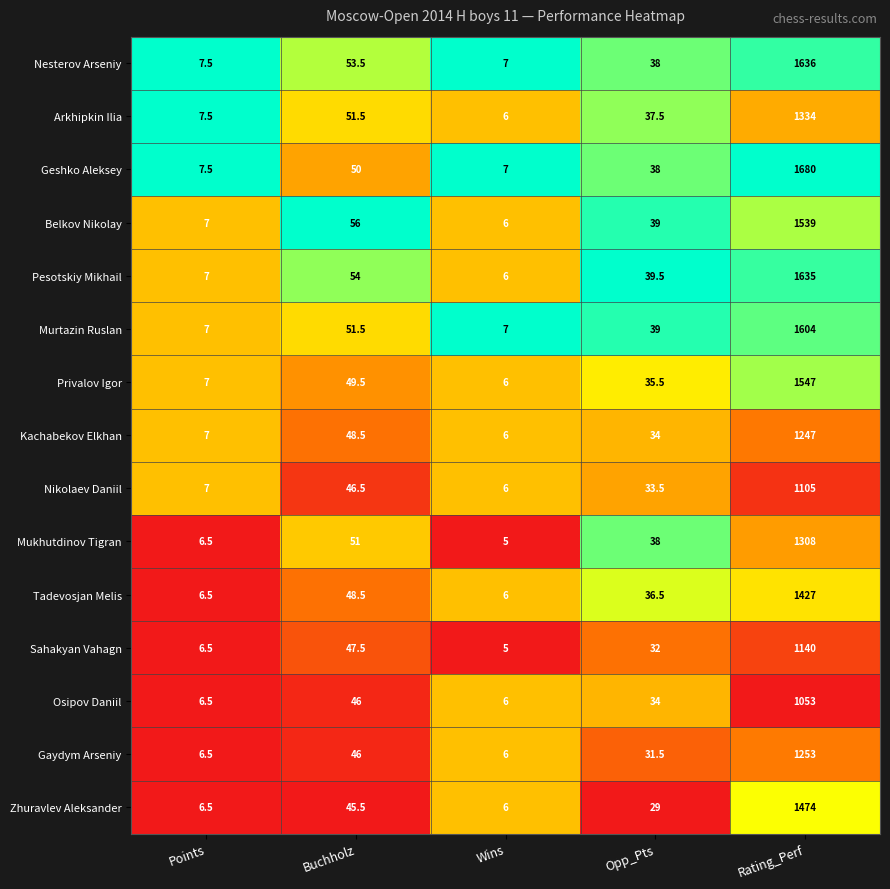

List the labels in order of Nikolaev Daniil value, largest first.

Rating_Perf, Buchholz, Opp_Pts, Points, Wins